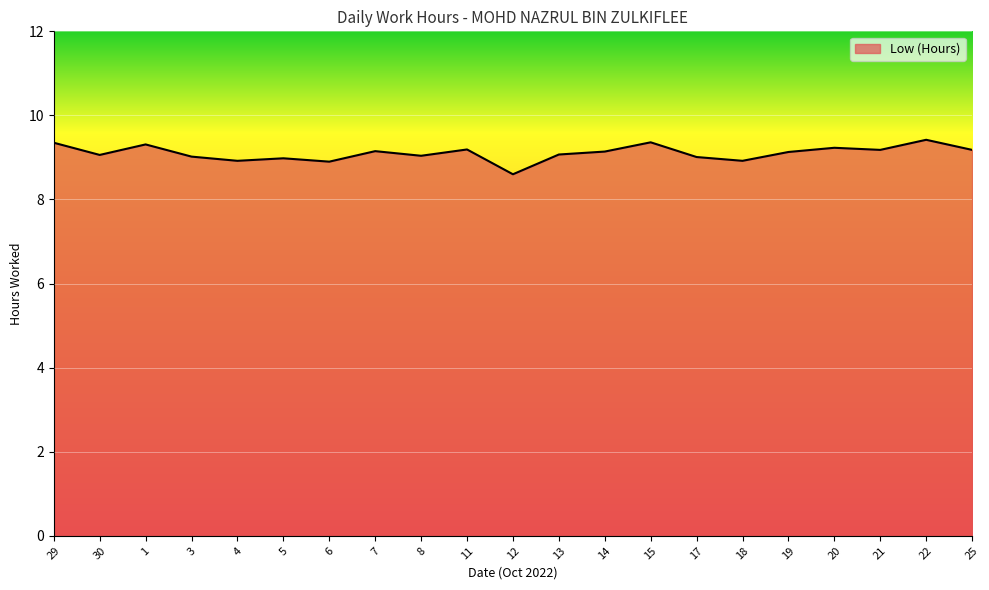

What is the minimum value shown in the chart?

8.6